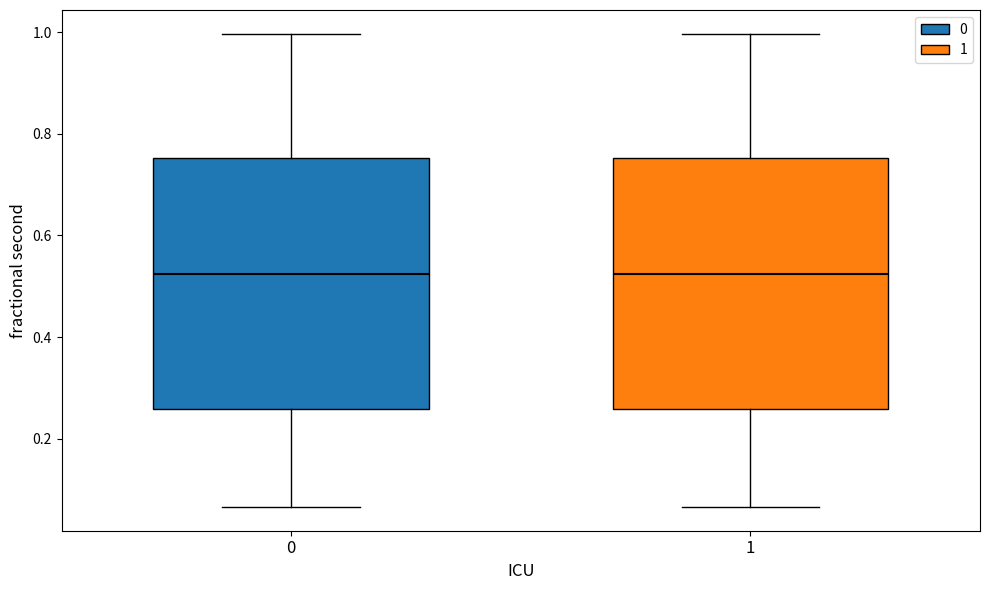

Where does the median line of the box at x = 1 sit on the y-axis? The values are not printed on the chart, so give them approximately, as read against the axis.

0.52